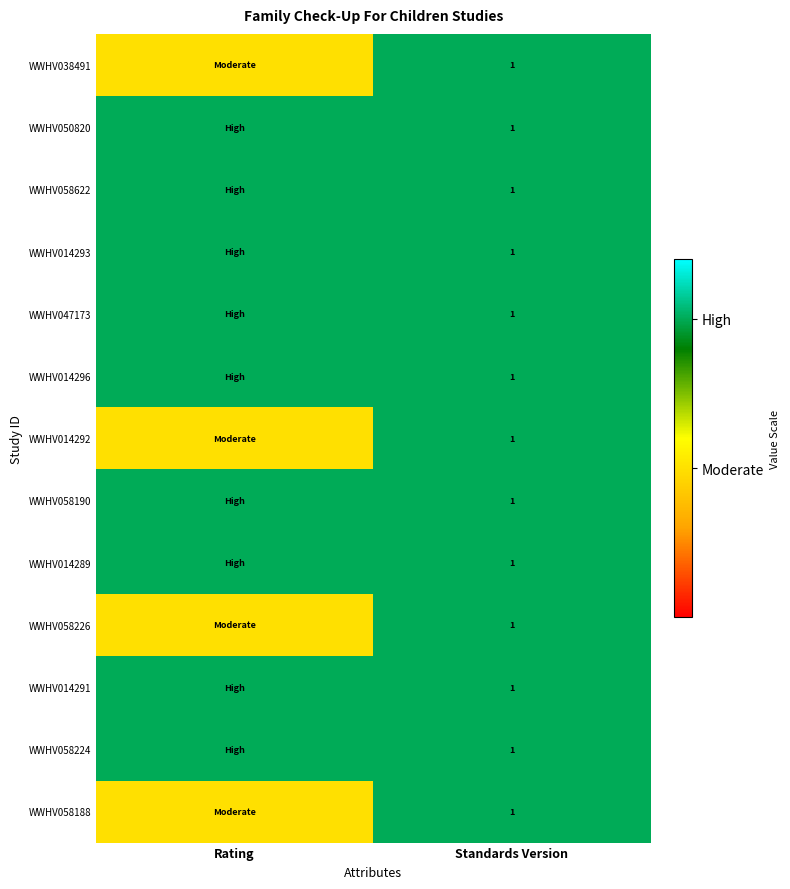

True or false: WWHV014296 has a value of 1.6 at Standards Version.

False